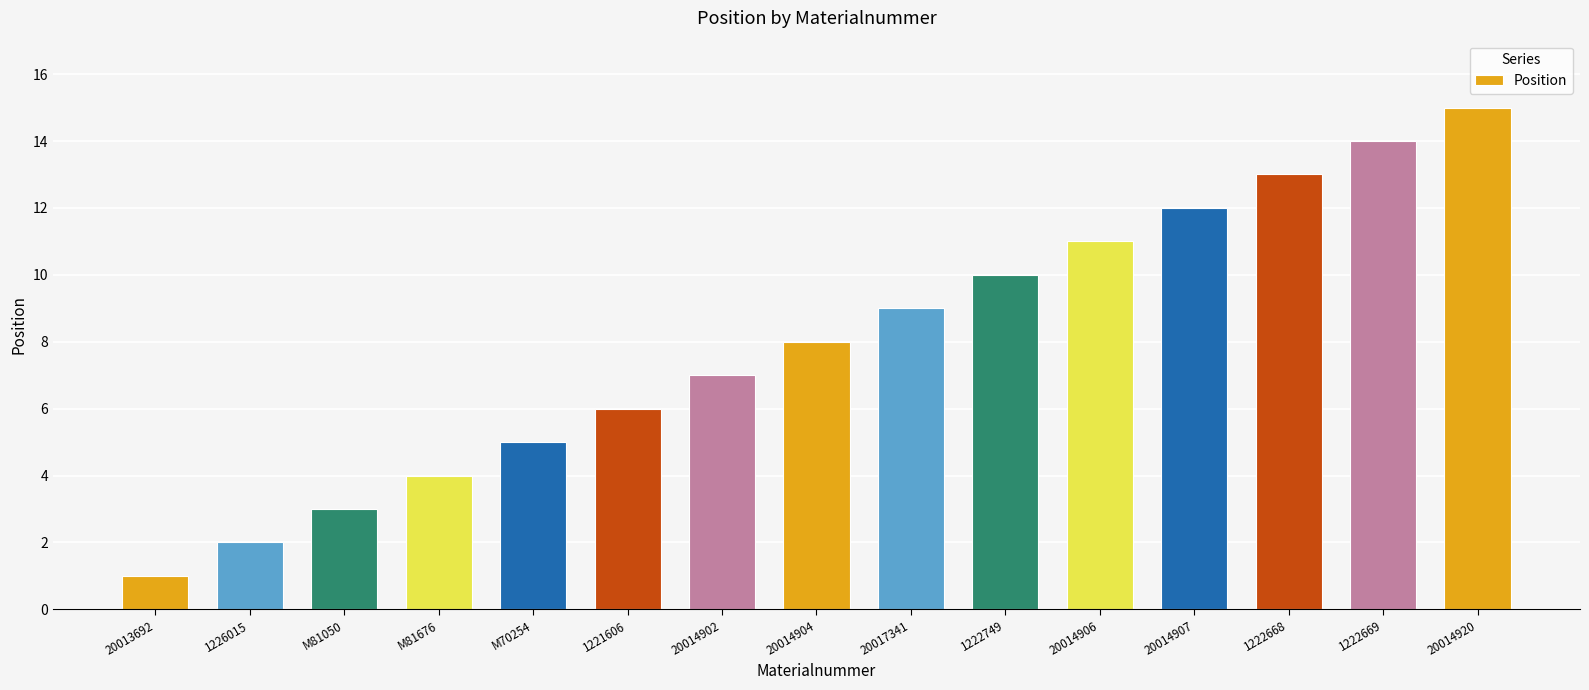

What is the ratio of the value at 20014904 to the value at 20014920?

0.5